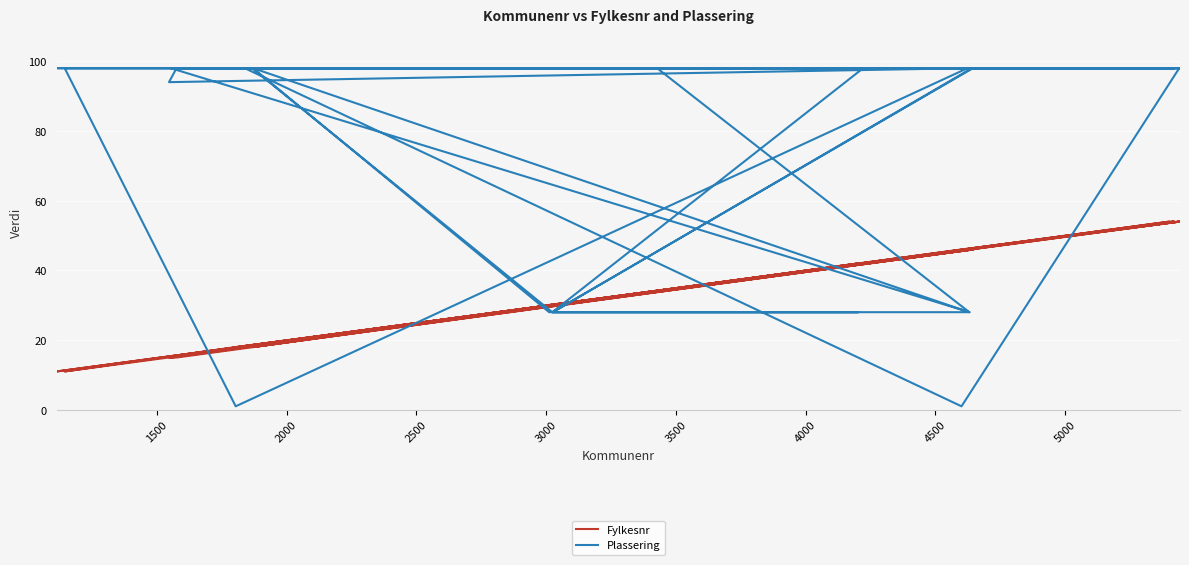

What is the difference between the maximum and minimum values in the Plassering series?

97